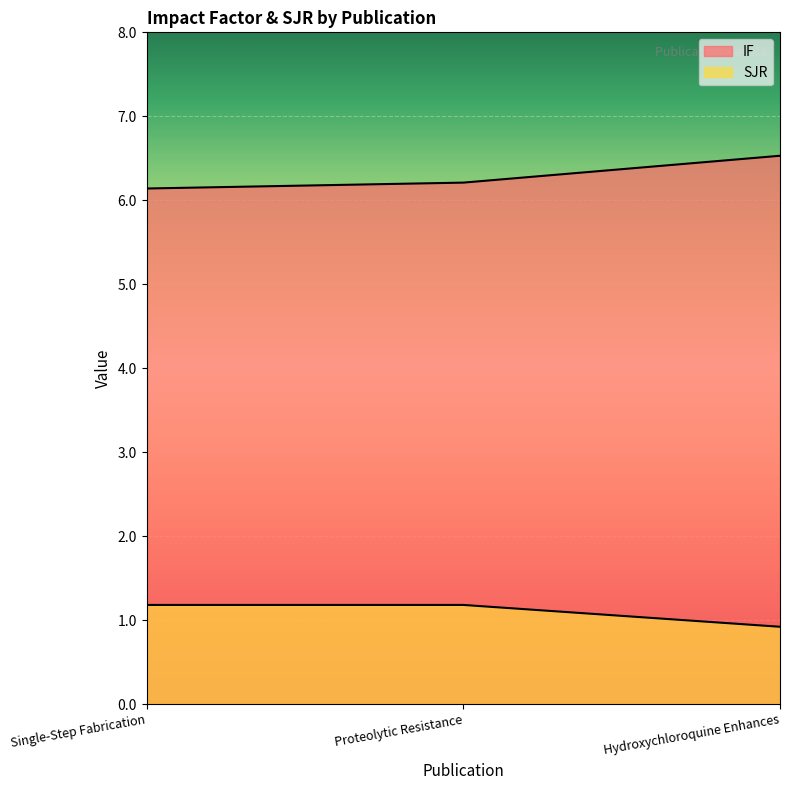

How many series are shown in this chart?

2